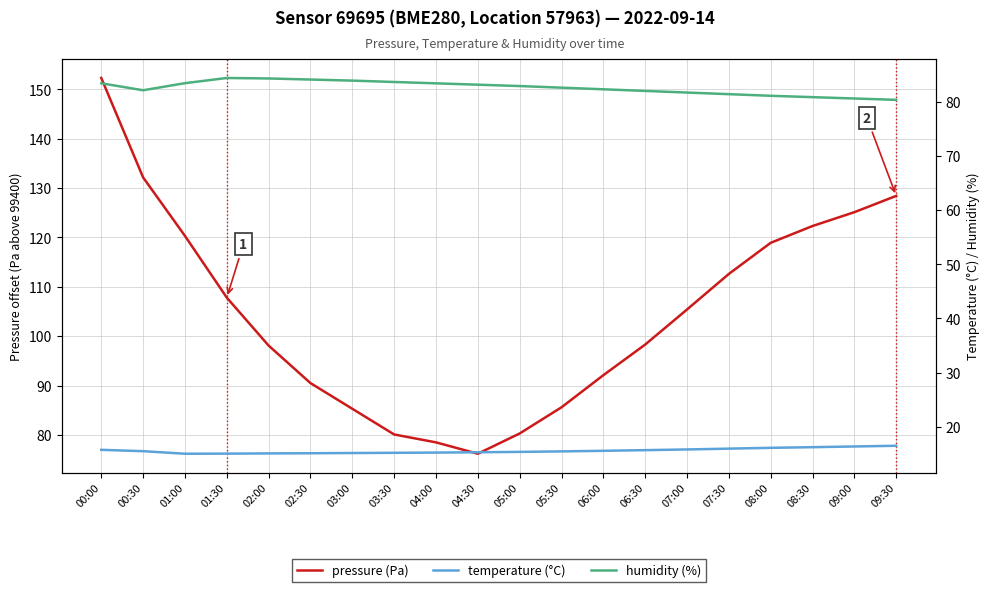

Which series has the largest range (max minus min)?

pressure (Pa)